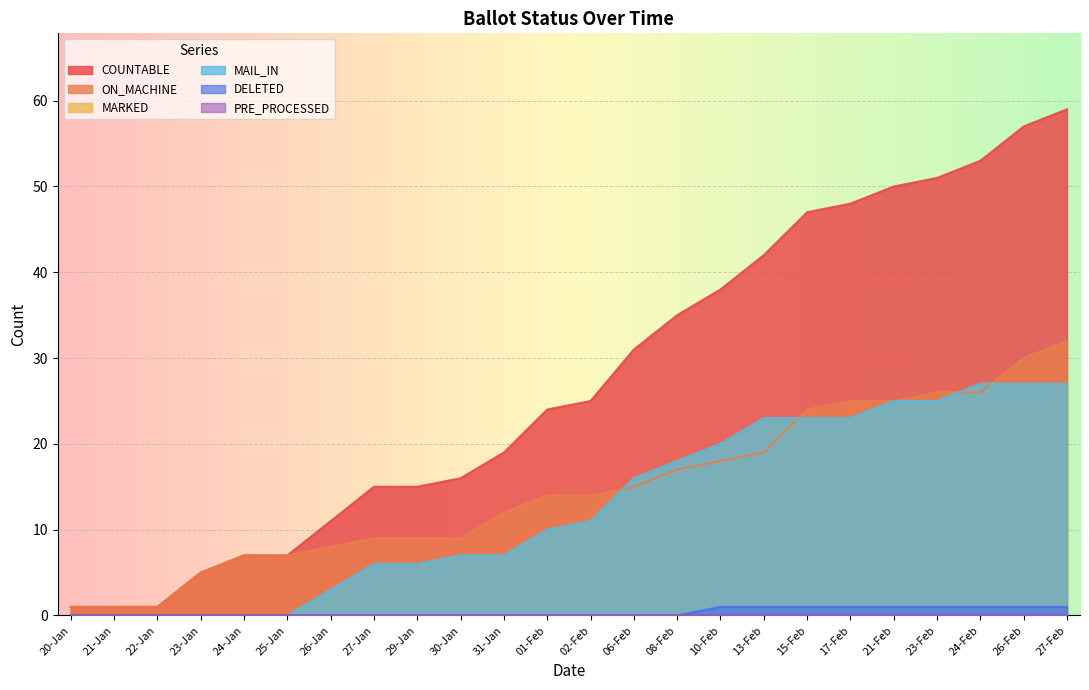

What is the value of the COUNTABLE point at the 9th from the left?

15